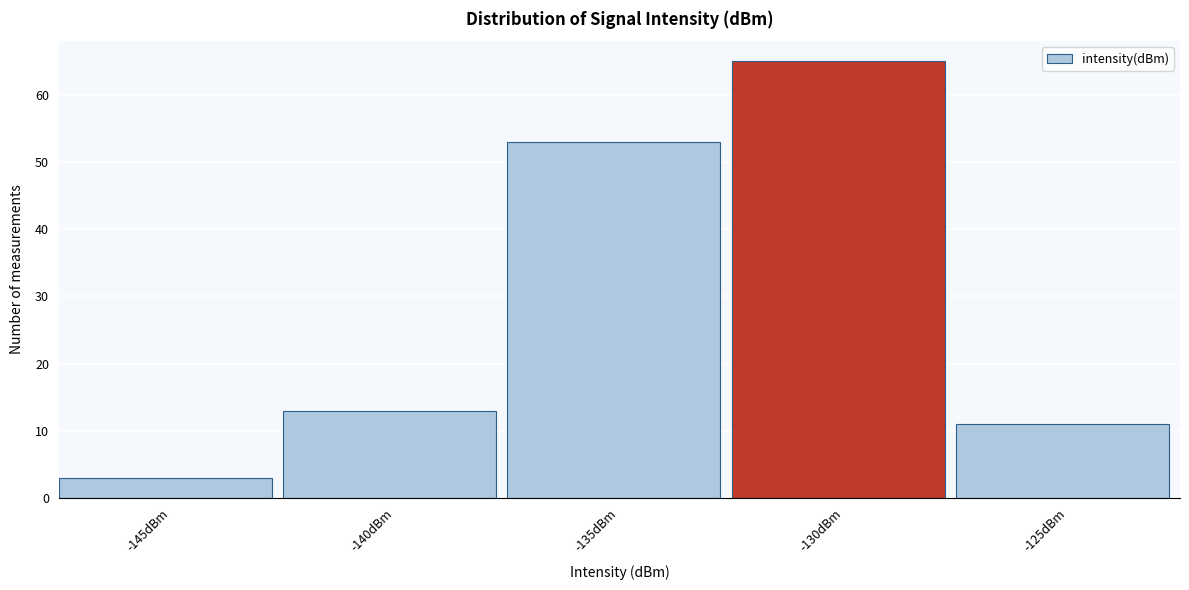

Reading right to left, list all the values displayed in this chart.

11	65	53	13	3